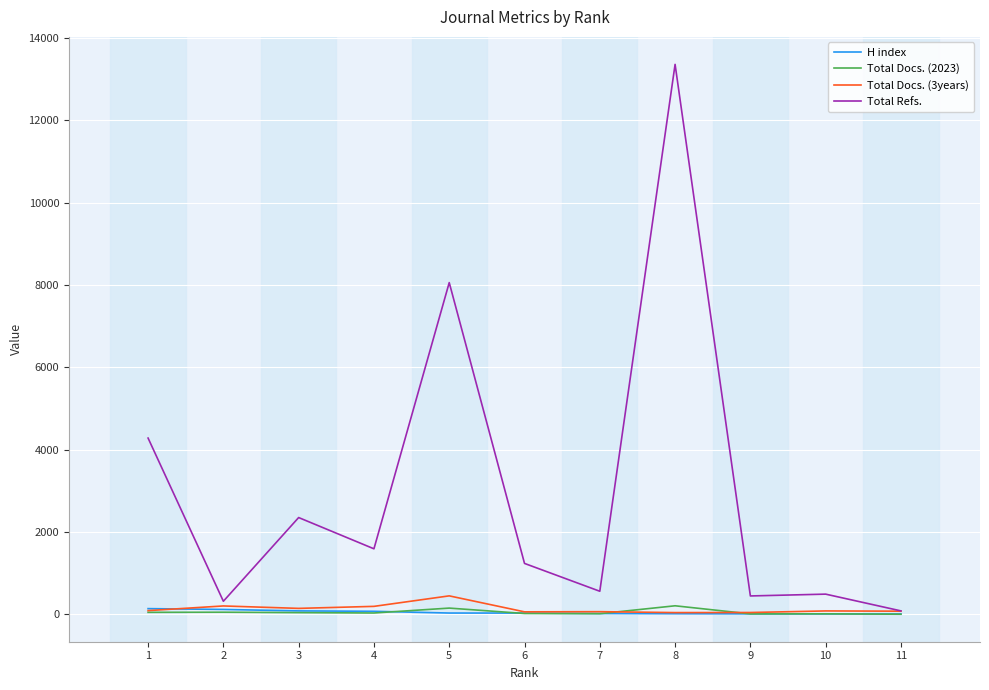

Between which two adjacent categories do H index and Total Docs. (2023) first intersect?

4 and 5